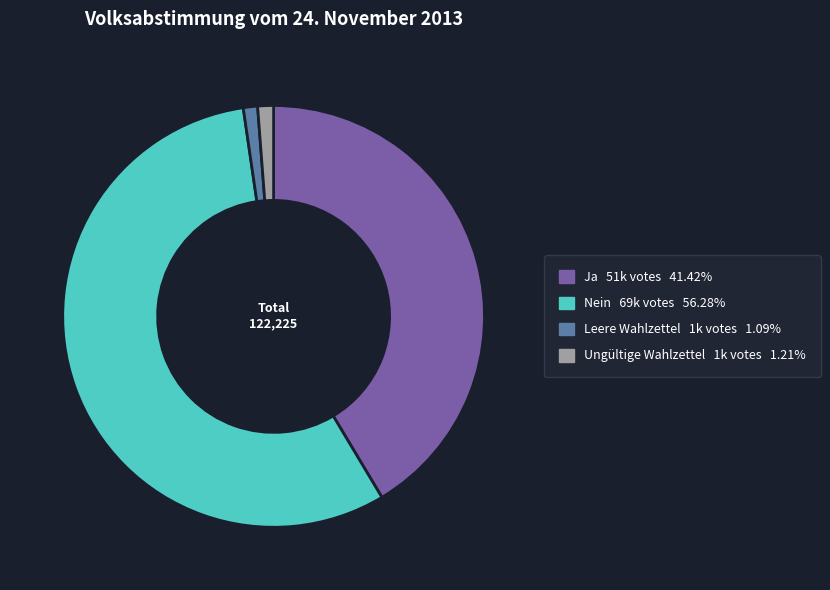

Which category accounts for the majority?

Nein